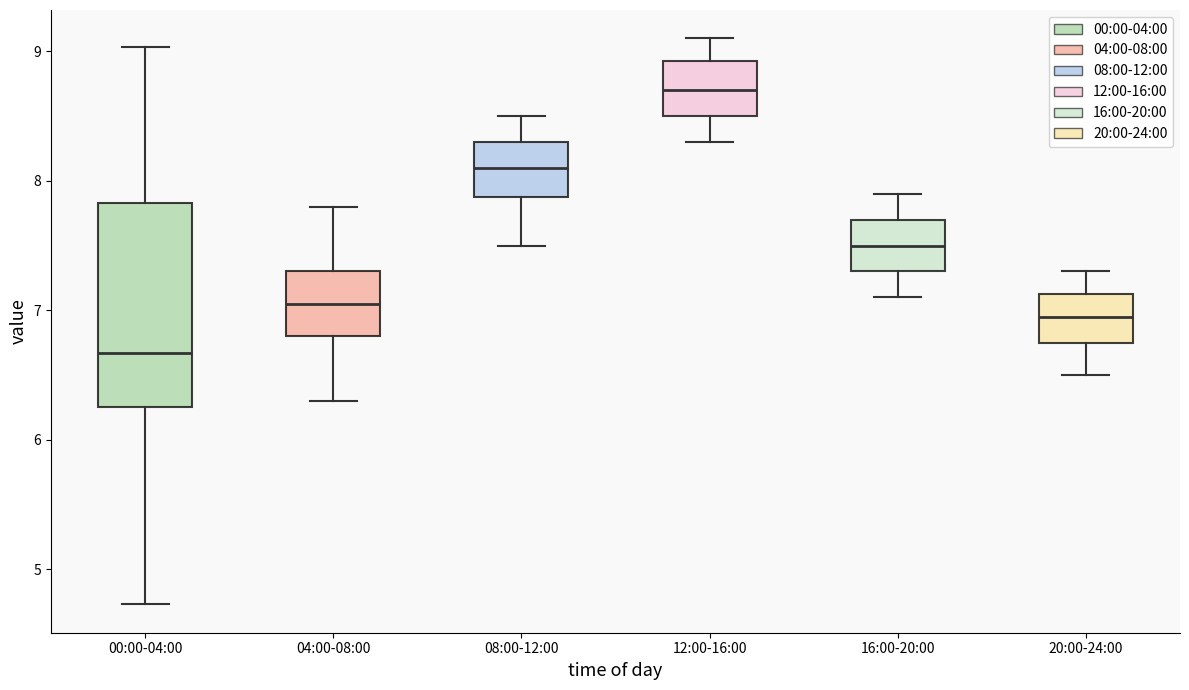

Where is the lower edge of the box for 12:00-16:00 on the y-axis? The values are not printed on the chart, so give them approximately, as read against the axis.

8.5